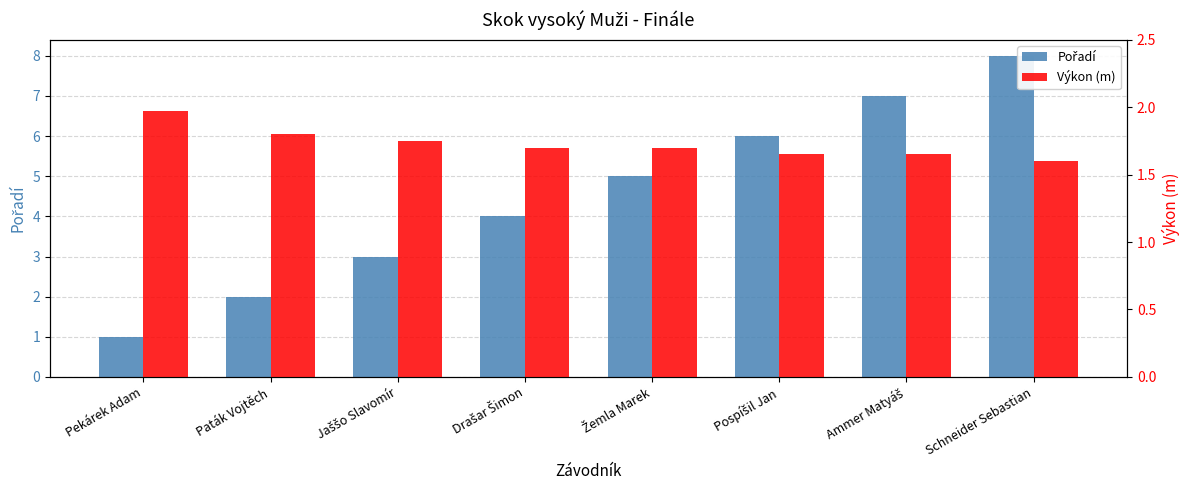

What is the total value across all series at Schneider Sebastian?

9.6